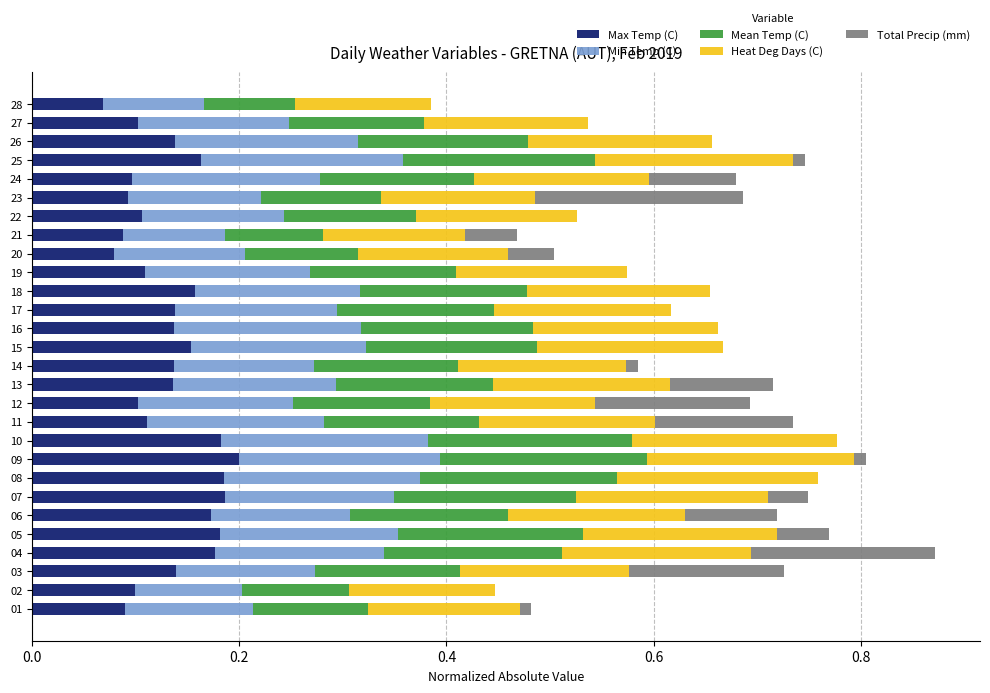

What is the total value across all series at 02?

0.4